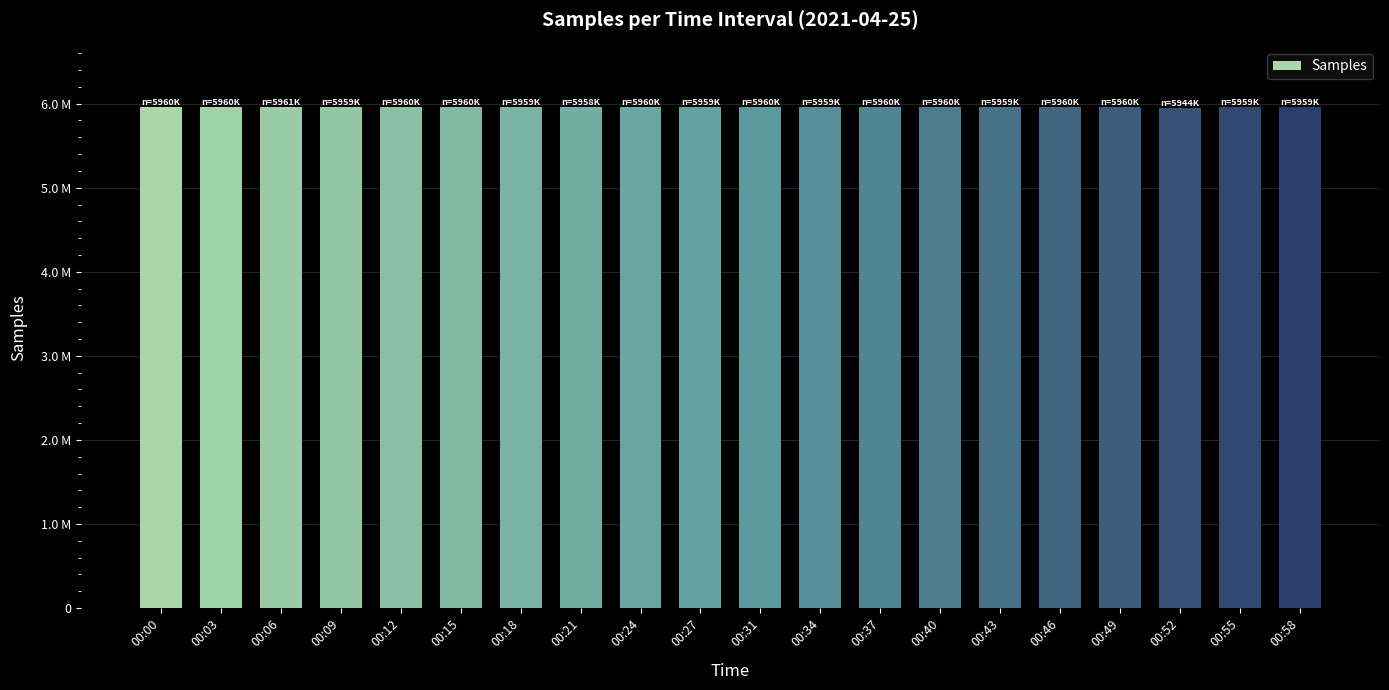

Approximately how many times larger is the value at 00:34 compared to 00:15?

1.0